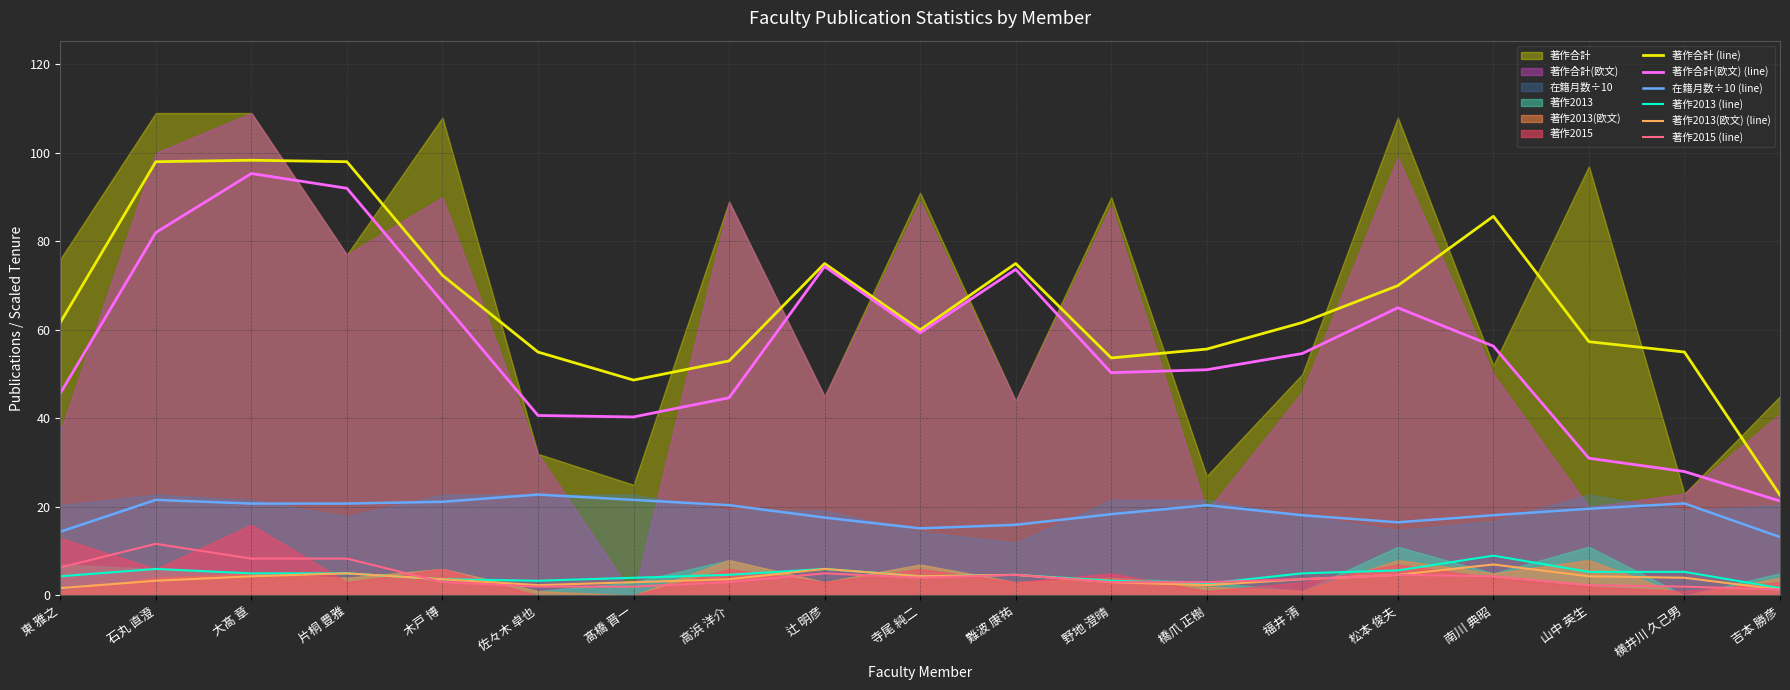

What is the label of the 5th point from the right?

松本 俊夫